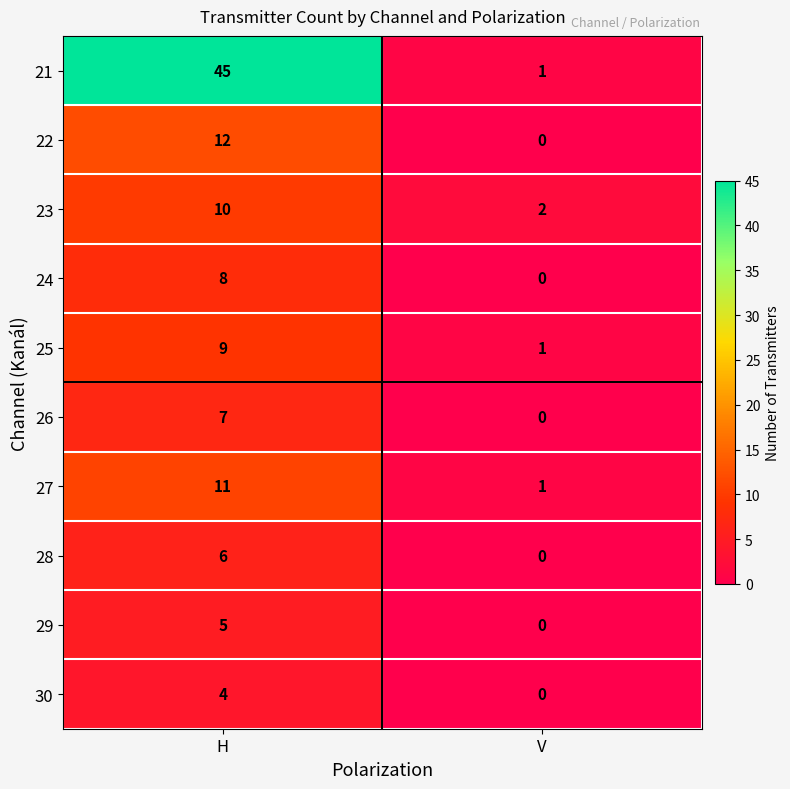

Reading left to right, what are all the values shown in this chart?

21: H=45	V=1
22: H=12	V=0
23: H=10	V=2
24: H=8	V=0
25: H=9	V=1
26: H=7	V=0
27: H=11	V=1
28: H=6	V=0
29: H=5	V=0
30: H=4	V=0